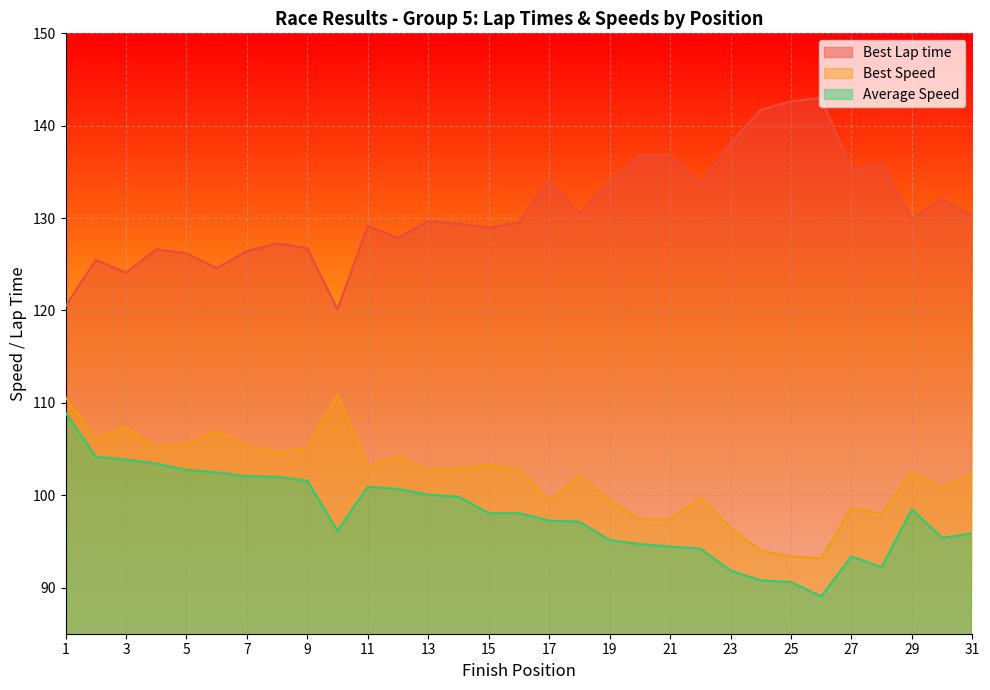

What are all the series names shown in the legend?

Best Lap time, Best Speed, Average Speed